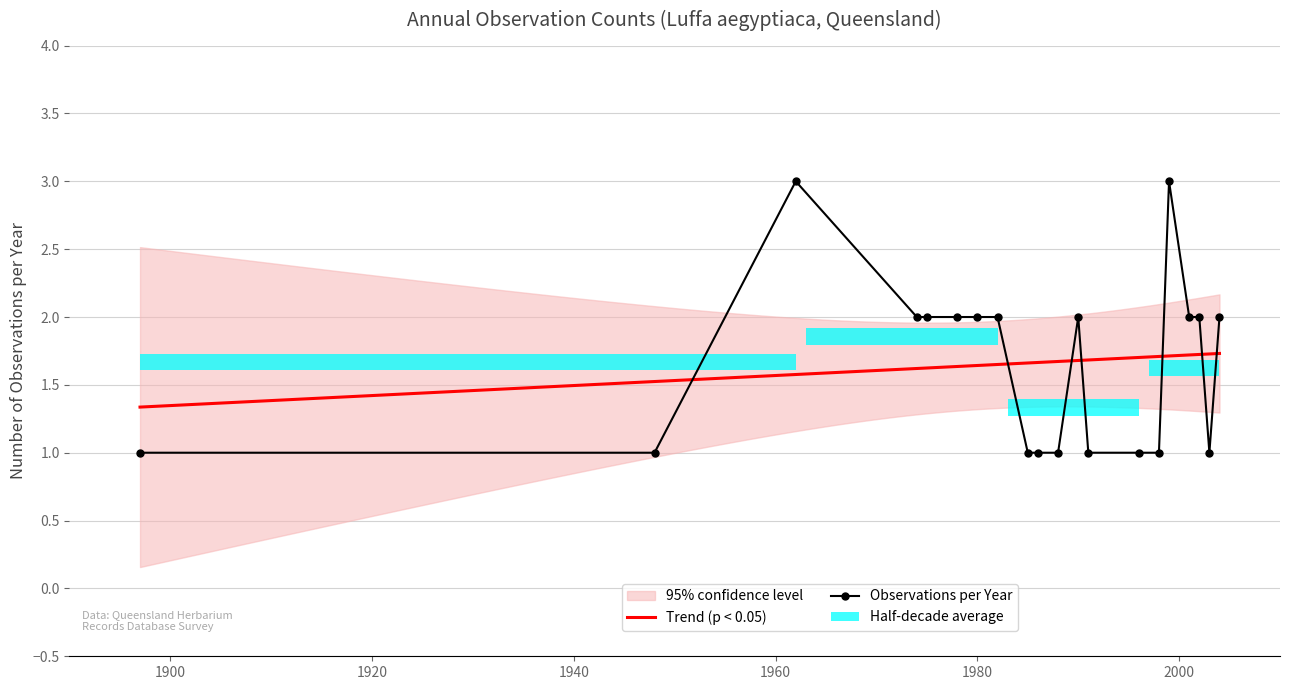

True or false: Observations per Year has more than 1 points higher than both neighbors.

True